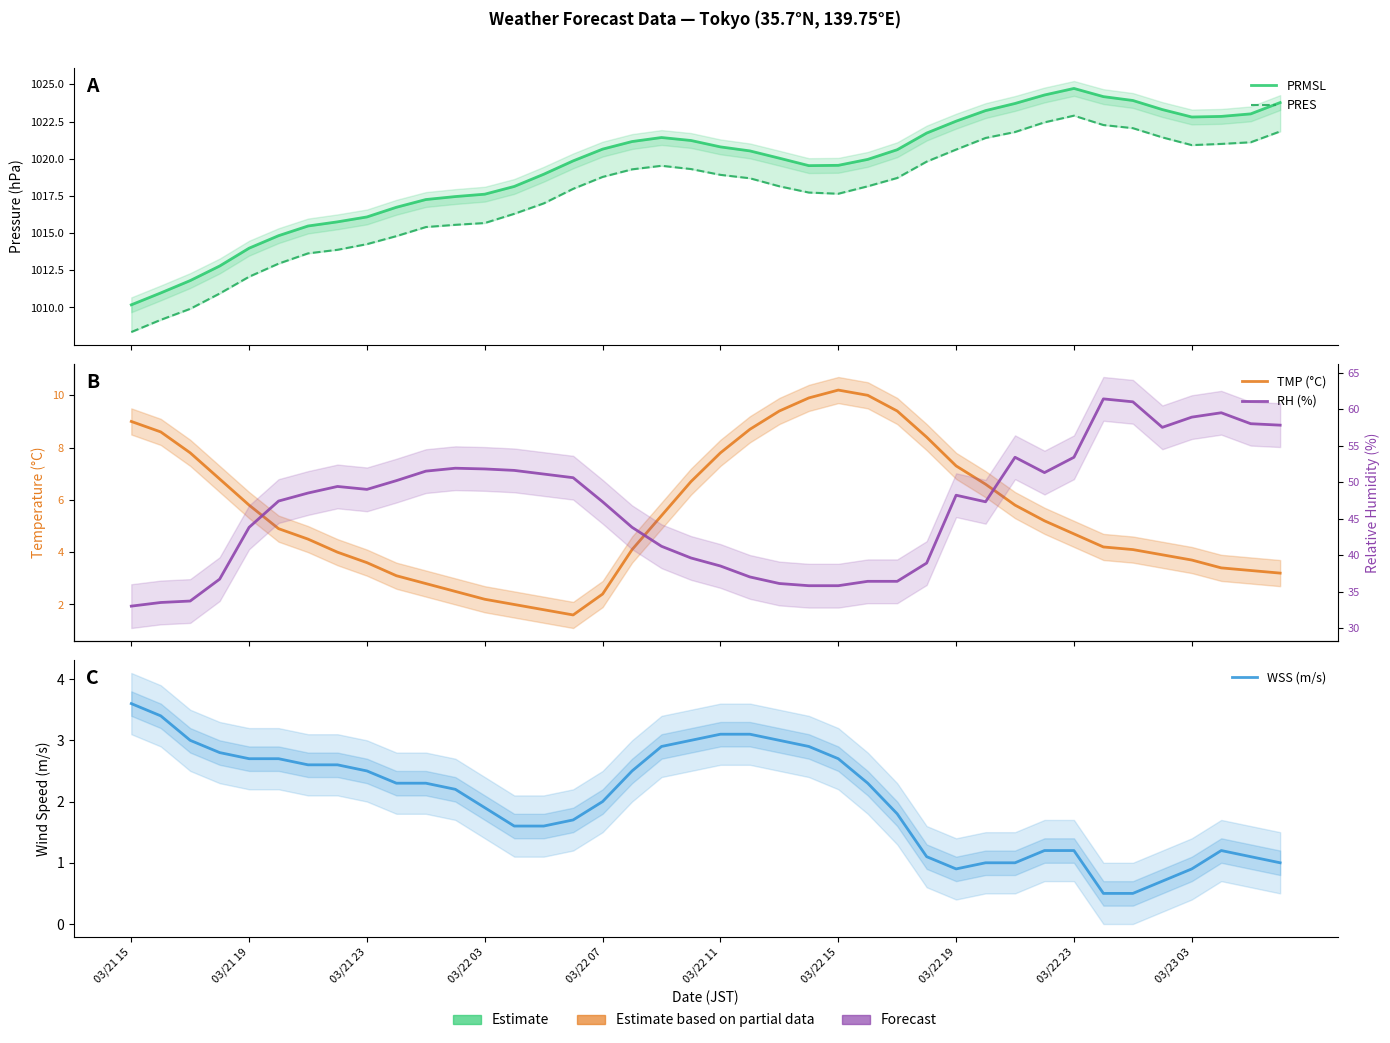

Which category has the lowest value across all series?

33